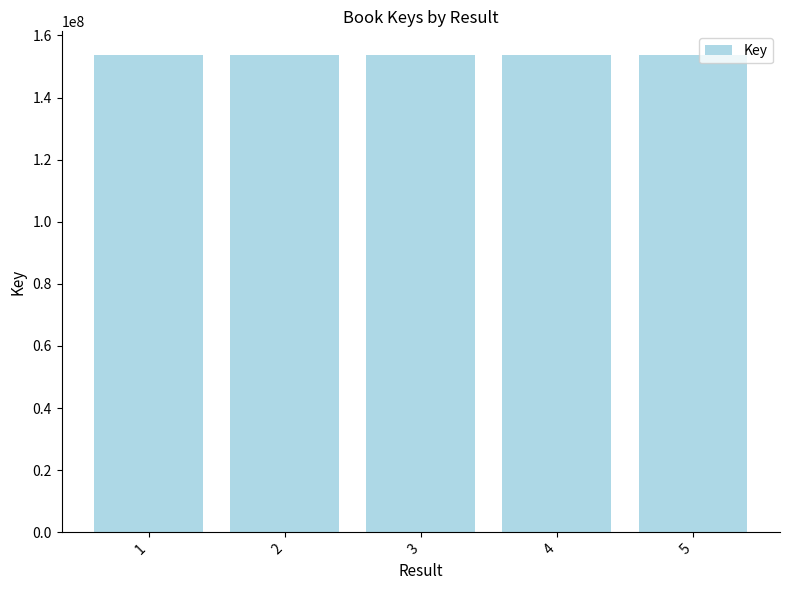

What is the difference between the maximum and minimum values?

1239